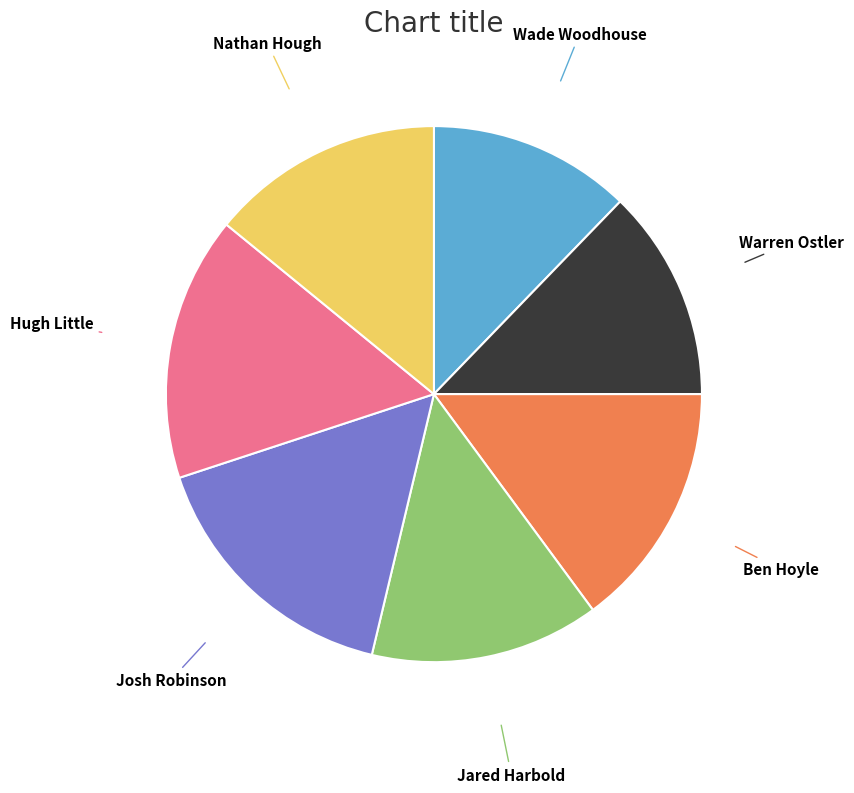

Is there a majority slice in this chart?

No